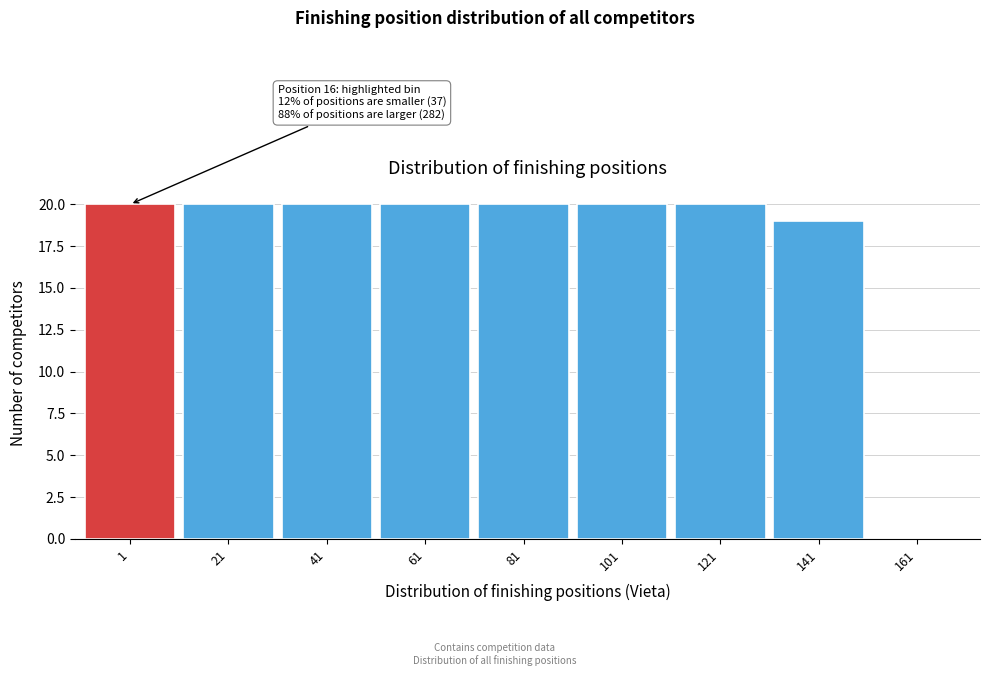

Reading left to right, what are all the values shown in this chart?

1=20	21=20	41=20	61=20	81=20	101=20	121=20	141=19	161=0